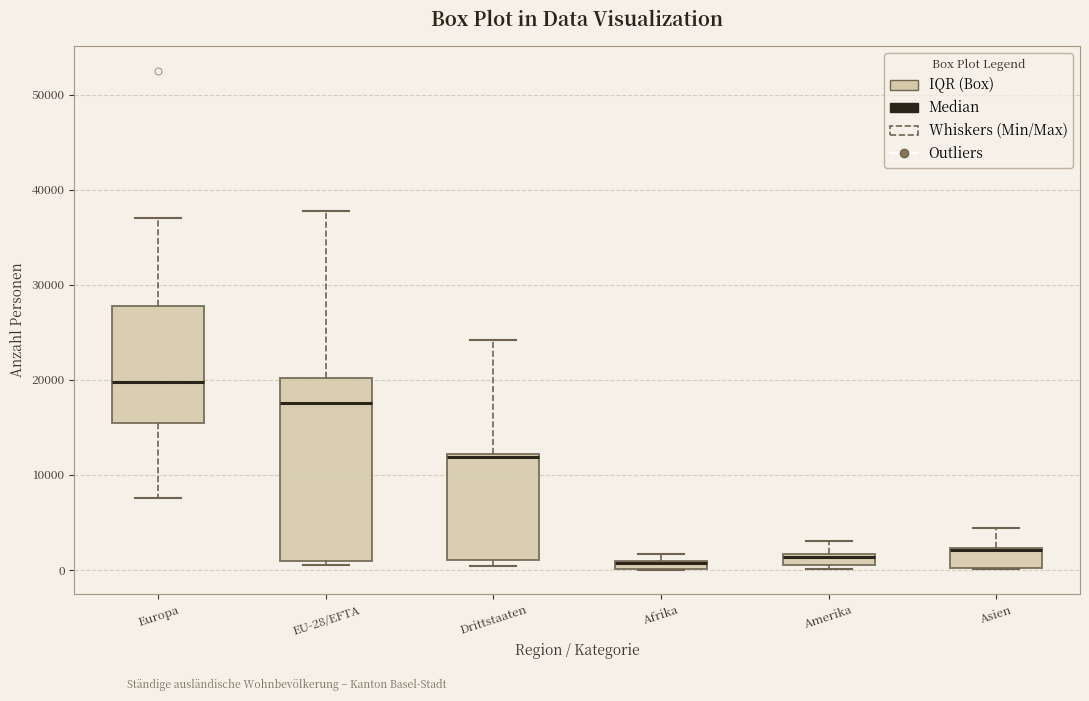

Comparing the boxes themselves (not the whiskers), which one is the tallest?

EU-28/EFTA